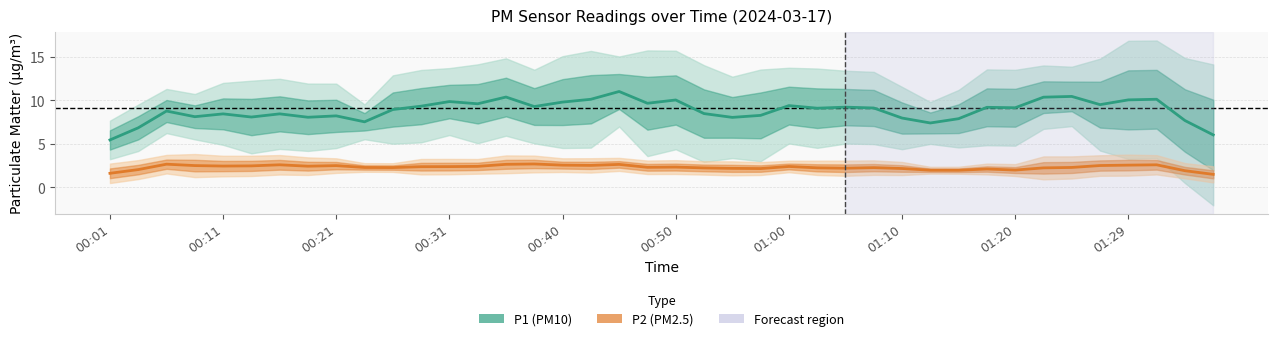

At how many categories does at least one series exceed 5?

40